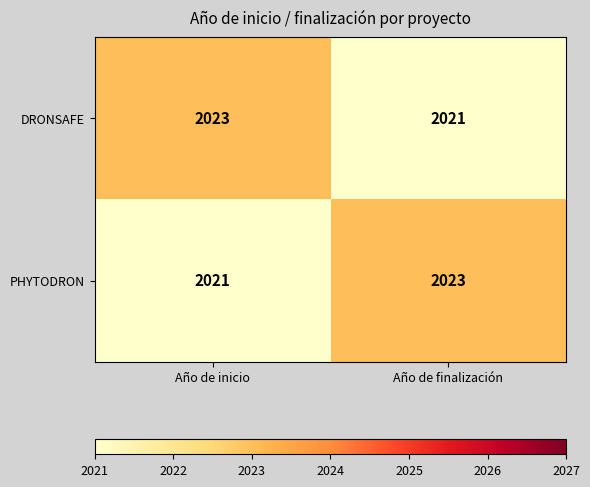

Reading left to right, transcribe all the data shown in this chart.

DRONSAFE: 2023	2021
PHYTODRON: 2021	2023